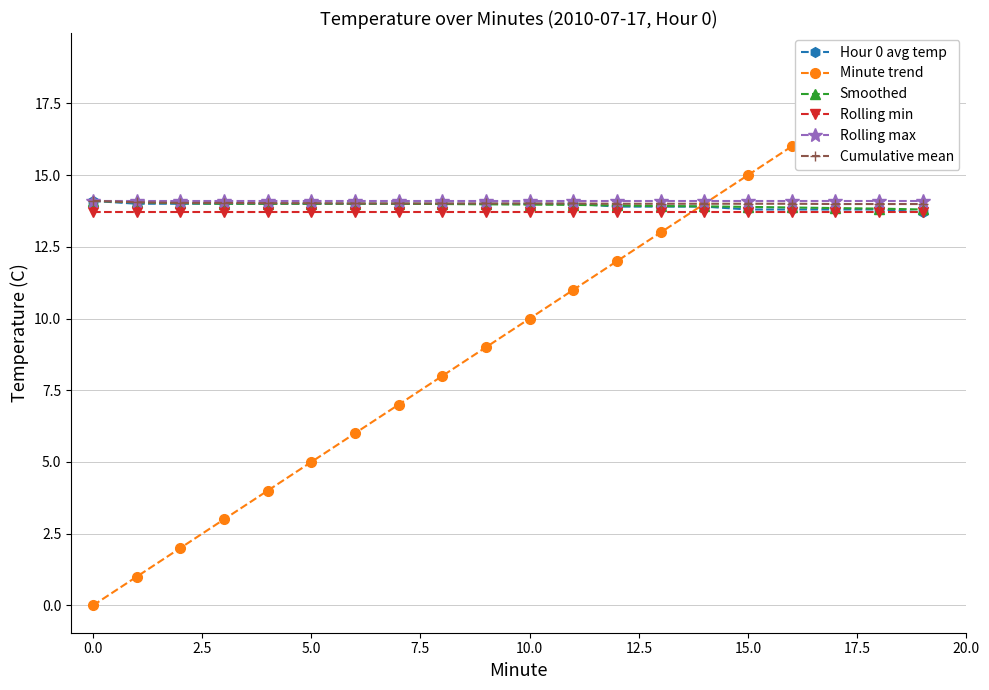

What is the label of the 11th point from the left?

10